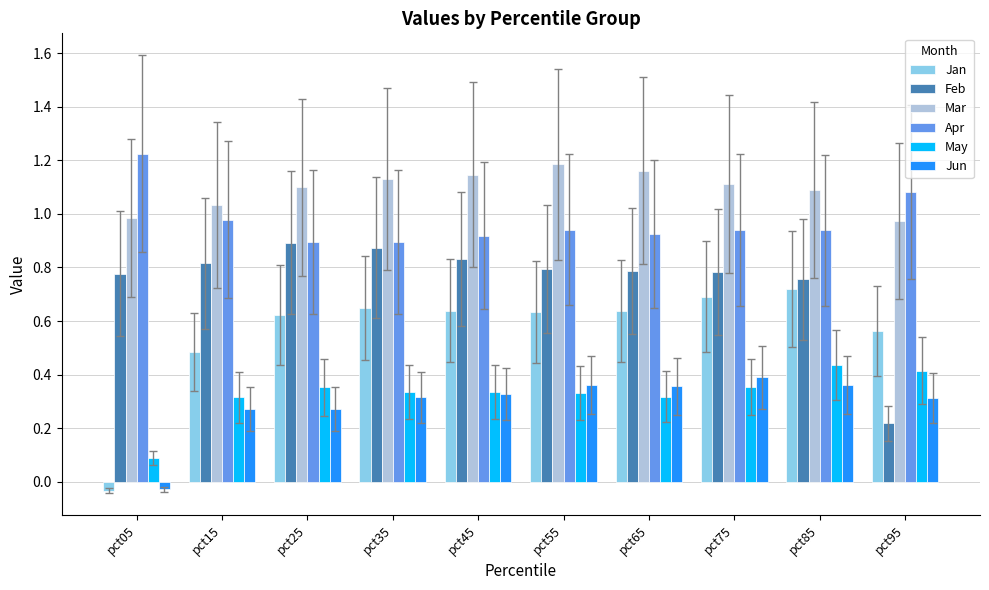

What are all the series names shown in the legend?

Jan, Feb, Mar, Apr, May, Jun